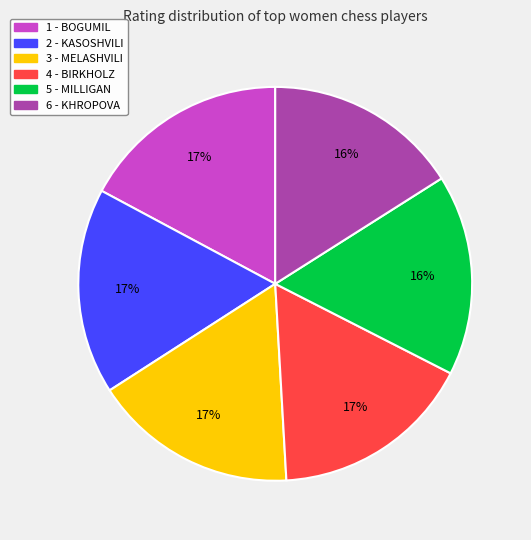

To the nearest percent, what portion does 2 - KASOSHVILI represent?

17%